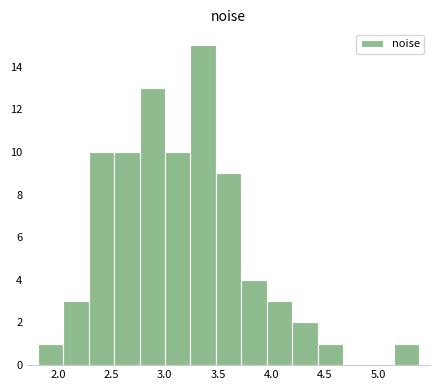

Reading left to right, list every bar in this chart as the range it spans on the x-axis followed by its height. Neither the bar edges nor the heights are printed on the chart, so give them approximately, as read against the axes.

1.80 to 2.05: 1
2.05 to 2.30: 3
2.30 to 2.55: 10
2.55 to 2.75: 10
2.75 to 3.00: 13
3.00 to 3.25: 10
3.25 to 3.50: 15
3.50 to 3.70: 9
3.70 to 3.95: 4
3.95 to 4.20: 3
4.20 to 4.45: 2
4.45 to 4.65: 1
4.65 to 4.90: 0
4.90 to 5.15: 0
5.15 to 5.40: 1